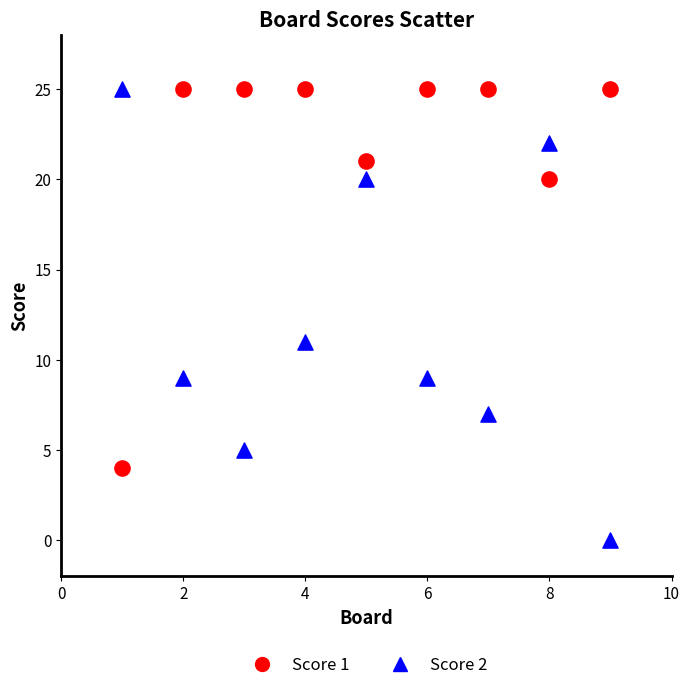

Which series has the widest spread of Y values?

Score 2